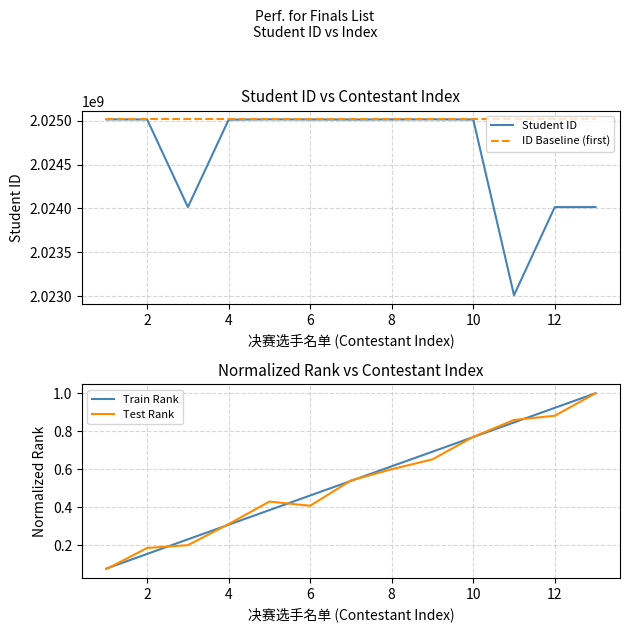

What is the sum of the Train Rank values at 12 and 10?

1.7